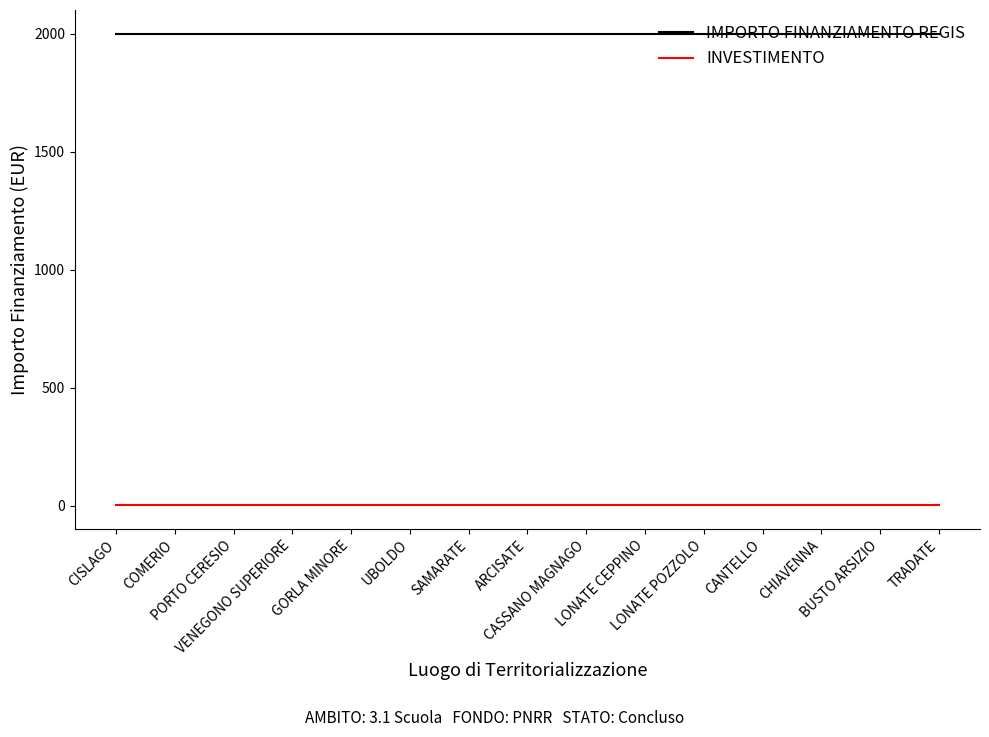

Is the value of INVESTIMENTO at COMERIO greater than the value of IMPORTO FINANZIAMENTO REGIS at CASSANO MAGNAGO?

No